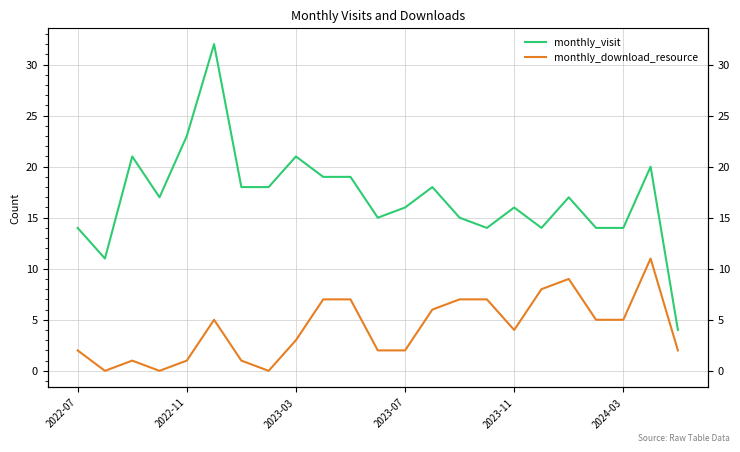

What are all the series names shown in the legend?

monthly_visit, monthly_download_resource